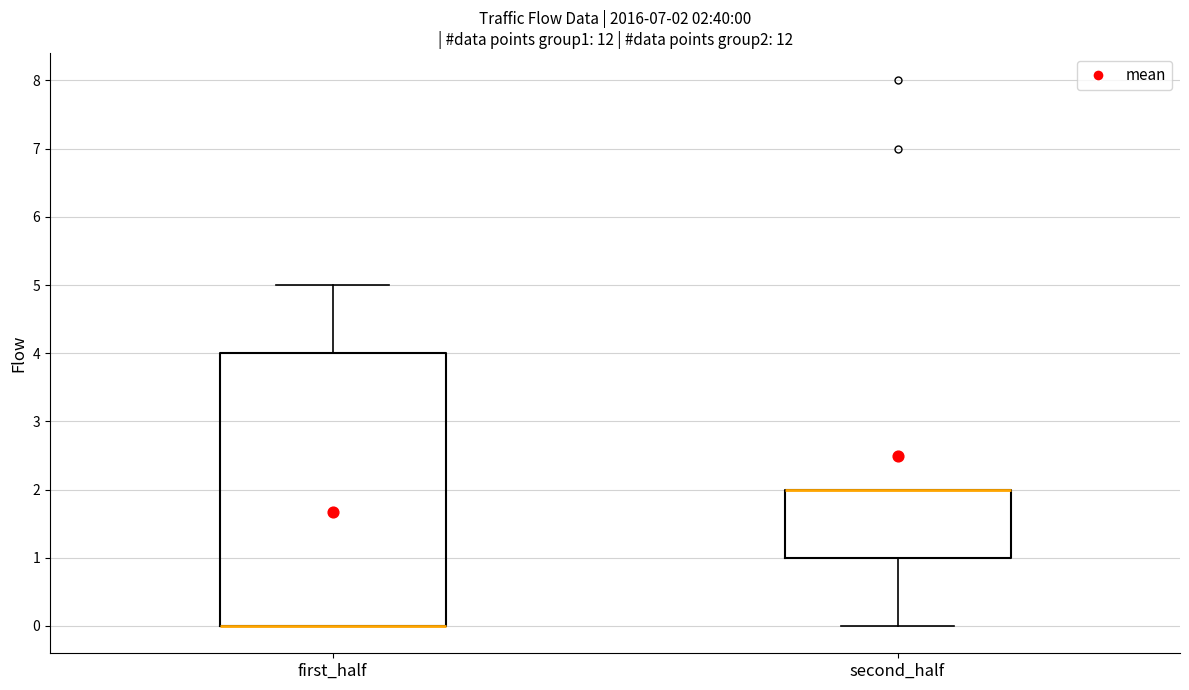

Which box is the tallest, from its lower edge to its upper edge?

first_half